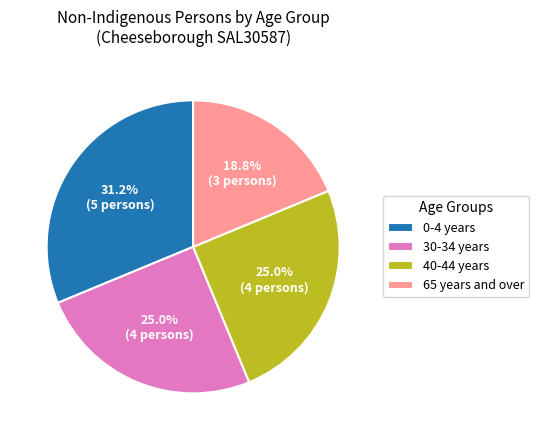

The 0-4 years slice represents 45% of the pie. True or false?

False